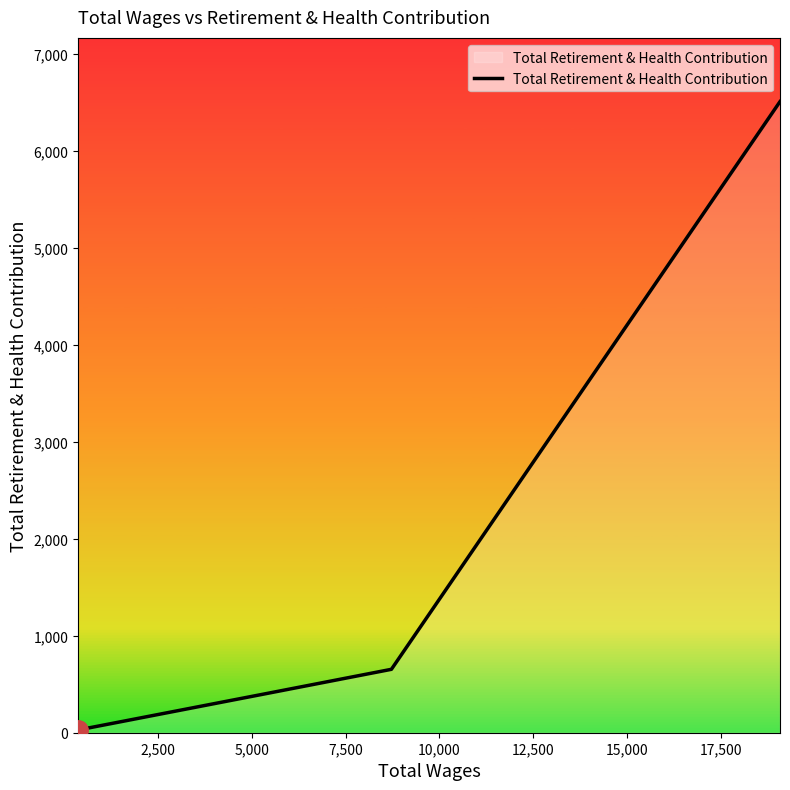

What is the difference between the maximum and minimum values?

6481